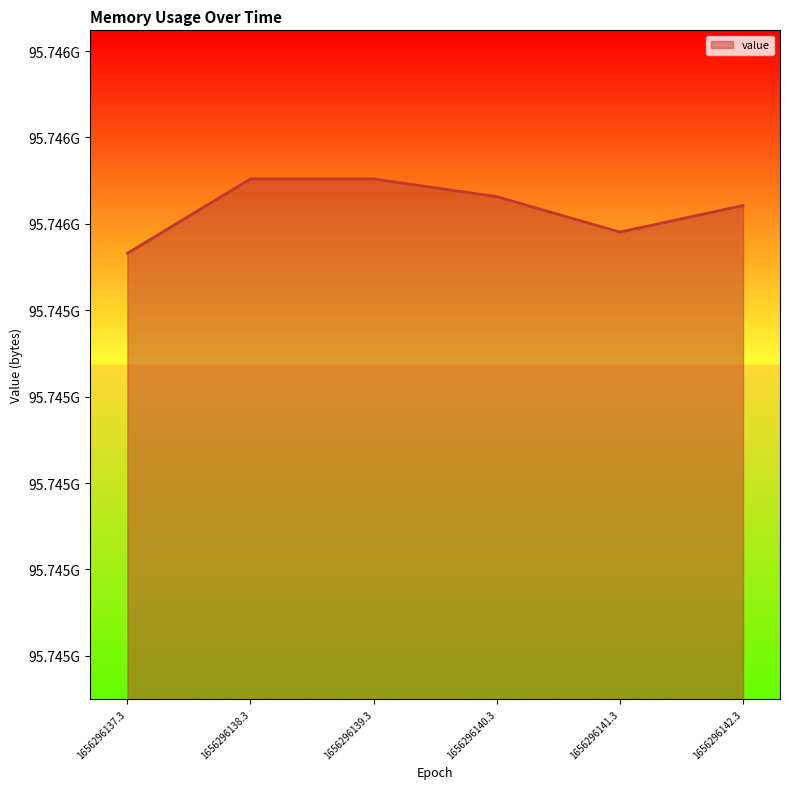

Does the chart have visible grid lines?

No